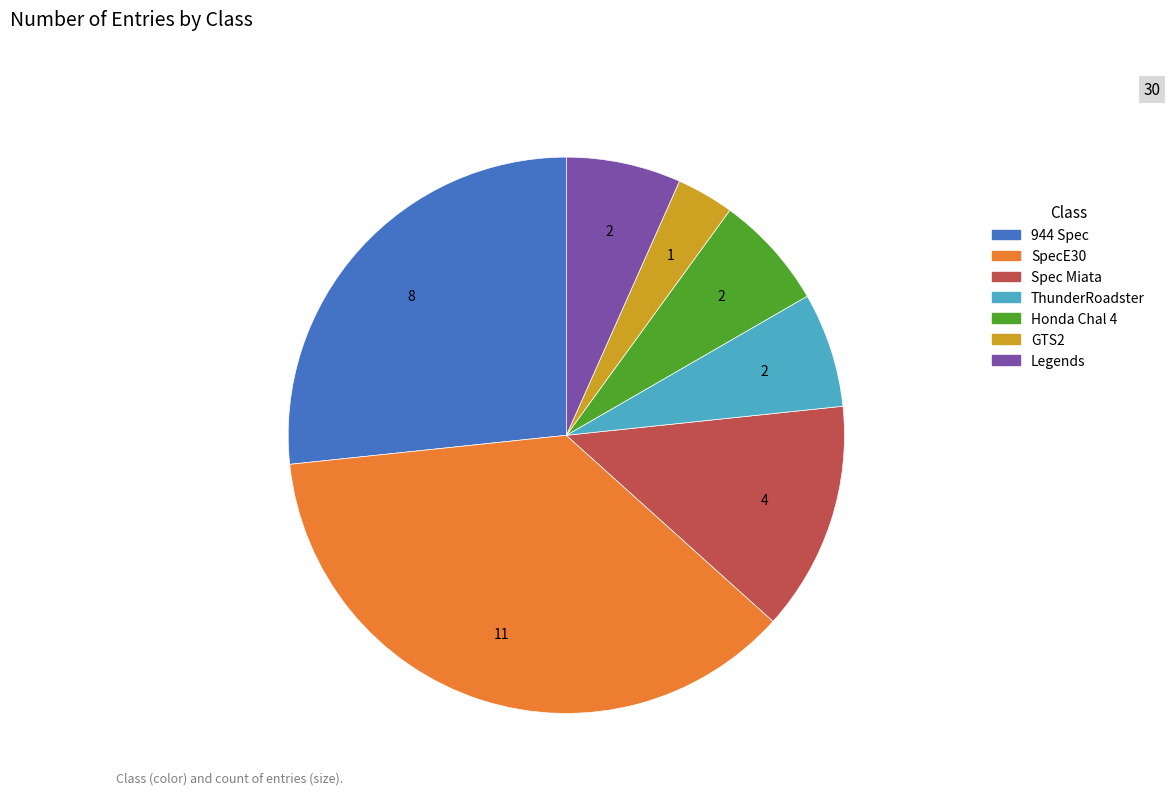

Is there a majority slice in this chart?

No